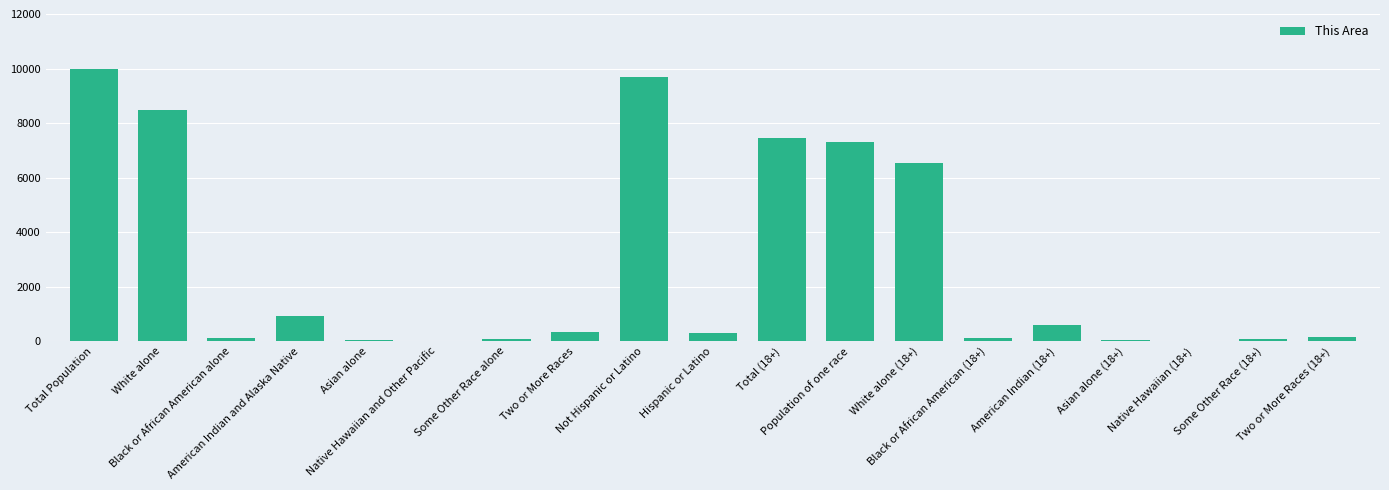

Are the bars horizontal?

No